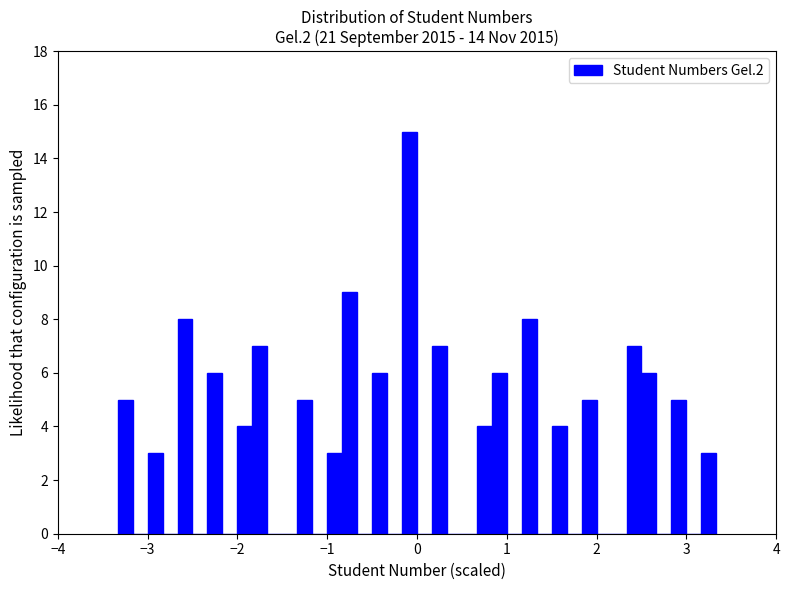

Read against the x-axis, roughly where is the centre of the tallest bar?

-0.1